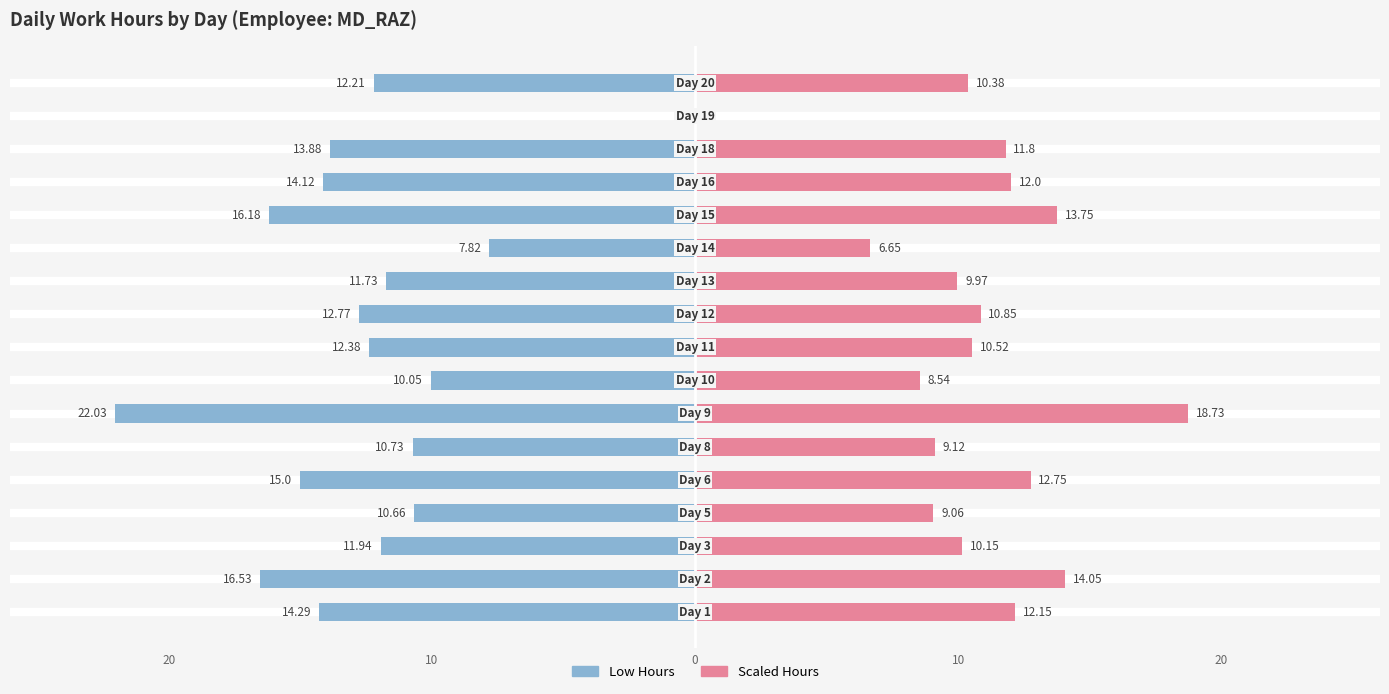

The value of Low Hours (Male) at 14 is -7.1. True or false?

False